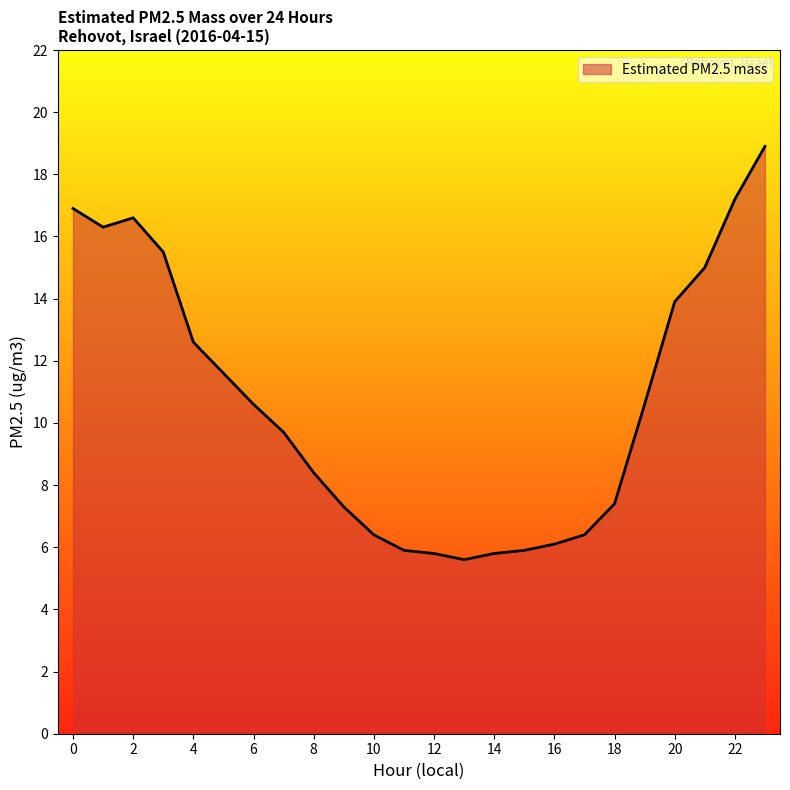

Reading right to left, extract all data points from this chart.

18.9	17.2	15.0	13.9	10.6	7.4	6.4	6.1	5.9	5.8	5.6	5.8	5.9	6.4	7.3	8.4	9.7	10.6	11.6	12.6	15.5	16.6	16.3	16.9